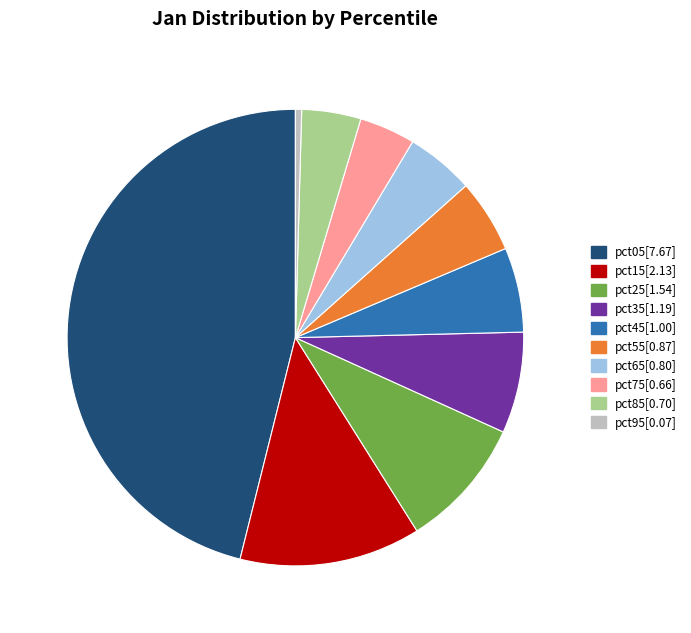

The pct55 slice represents 19% of the pie. True or false?

False